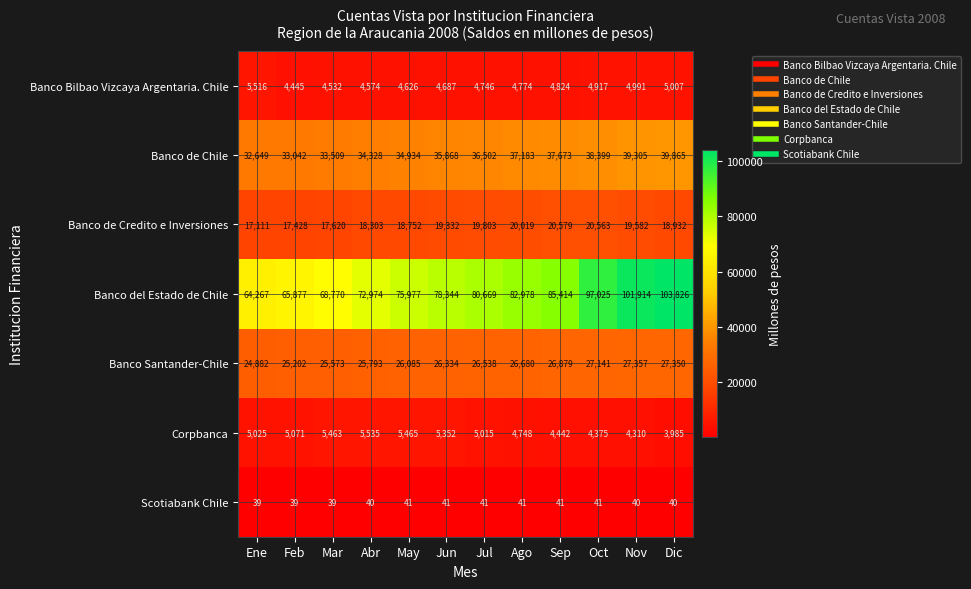

At which category does the chart reach its peak across all series?

Dic